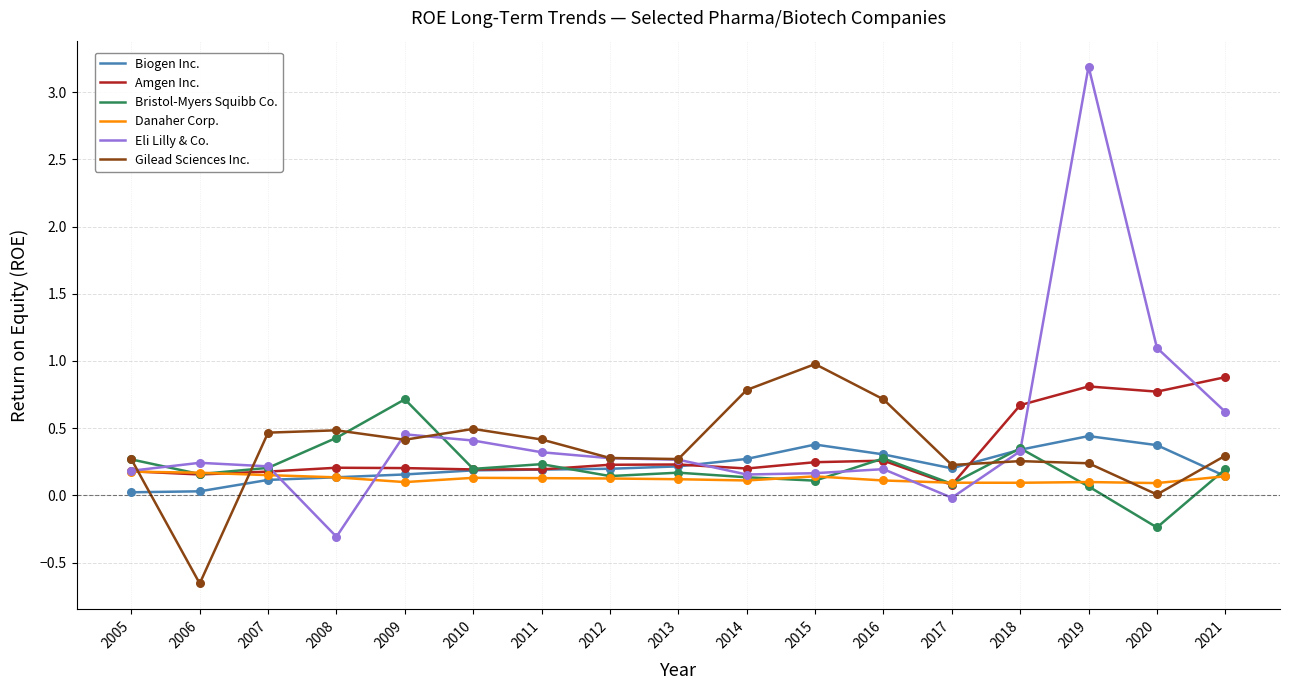

Which series has the largest range (max minus min)?

Eli Lilly & Co.